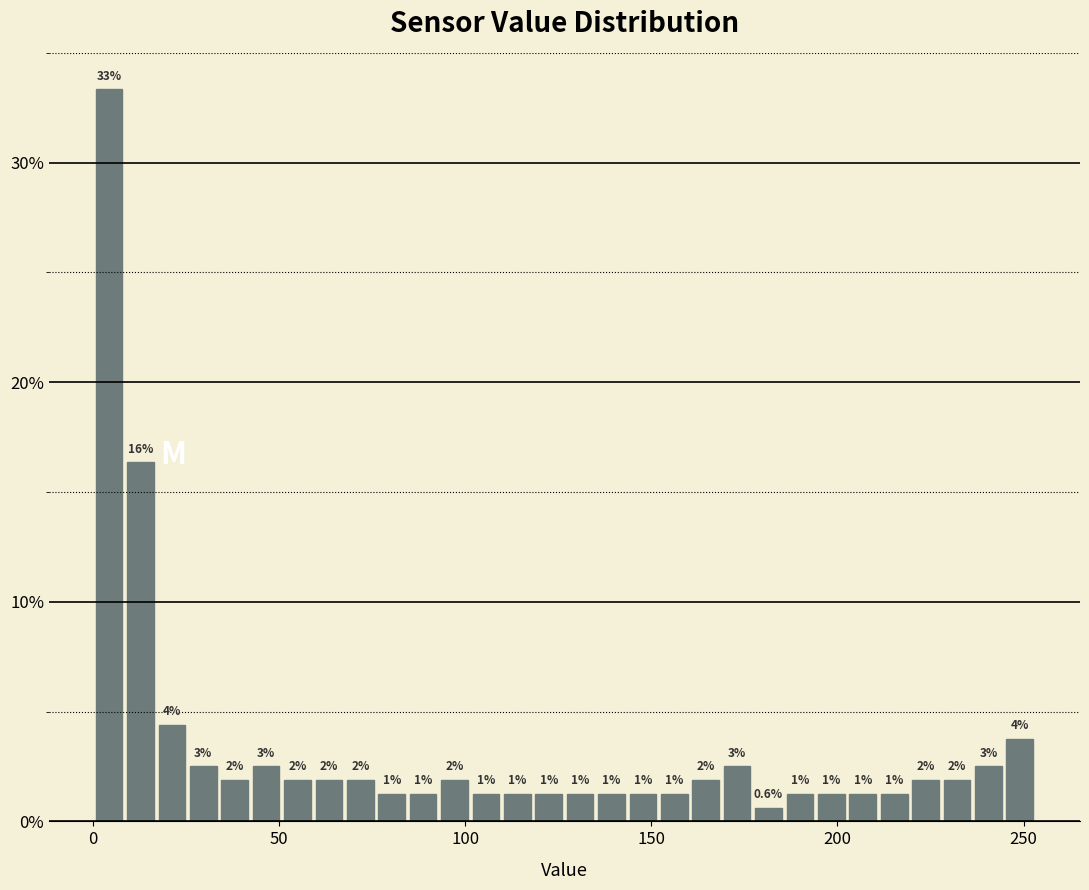

Read against the x-axis, roughly where is the centre of the tallest bar?

5